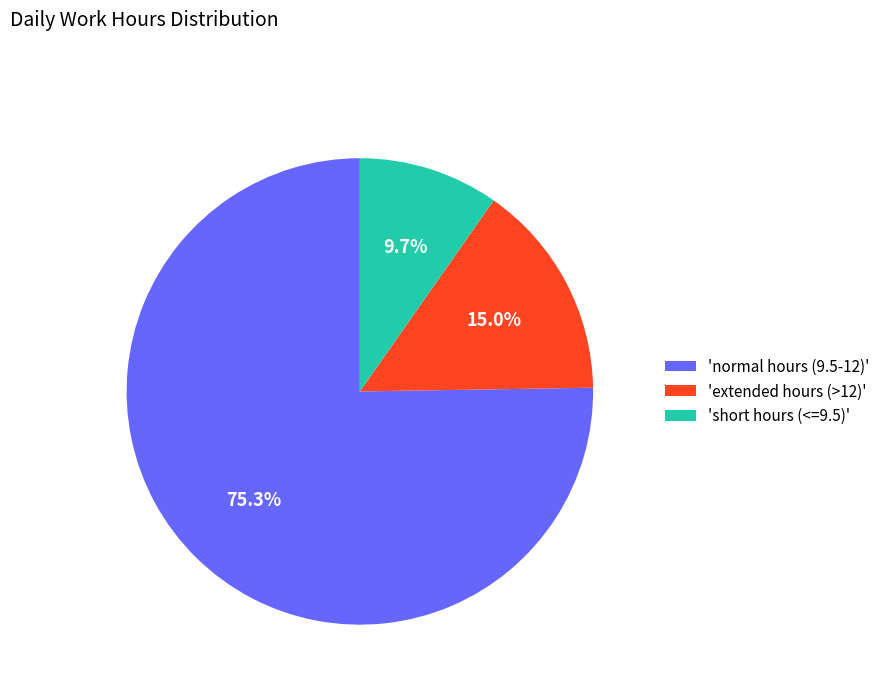

Is there any slice that represents more than half of the pie?

Yes